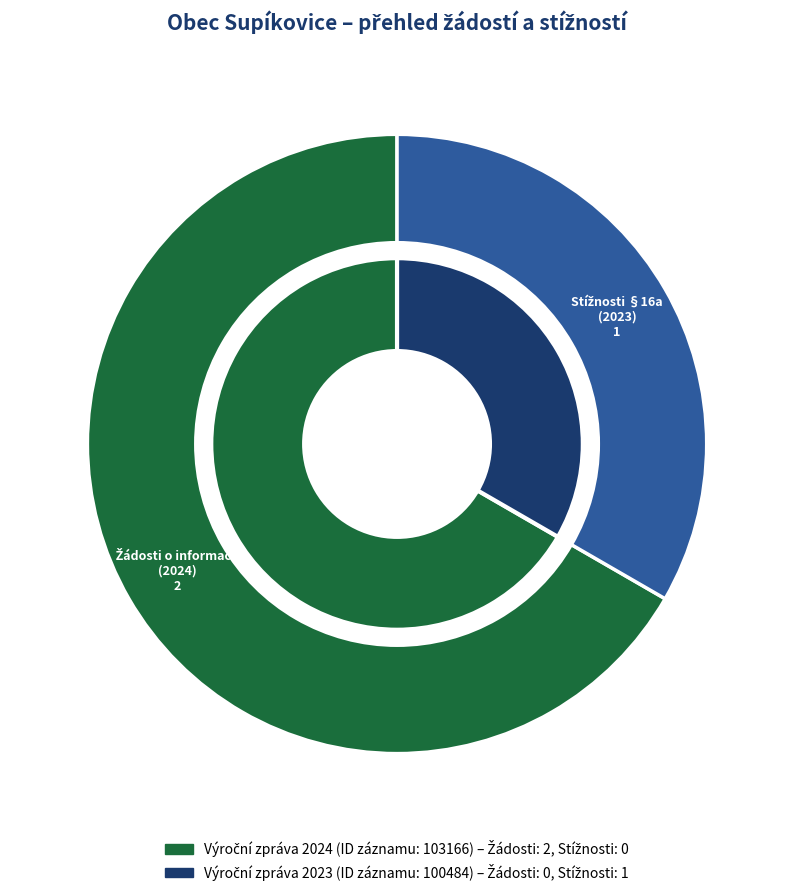

Is there a majority slice in this chart?

Yes